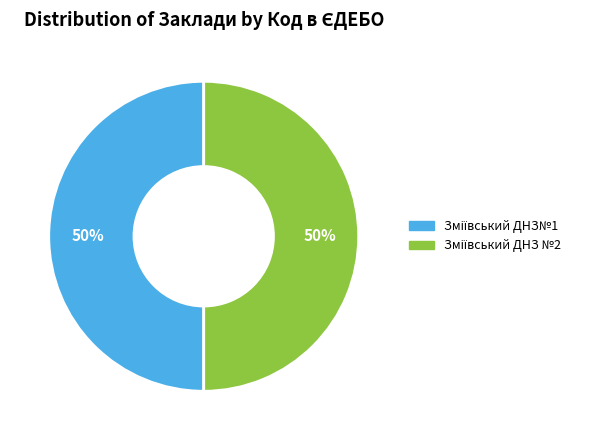

To the nearest percent, what is the average slice percentage?

50%